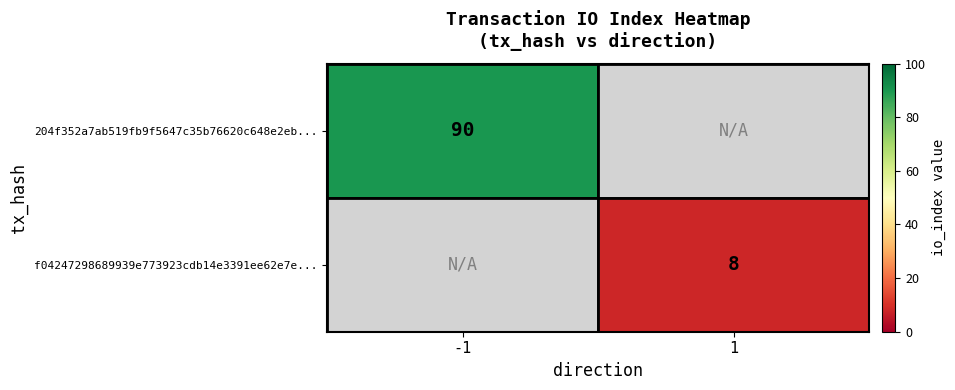

The 204f352a7ab519fb9f5647c35b76620c648e2eb... series shows 137.1 at -1. True or false?

False